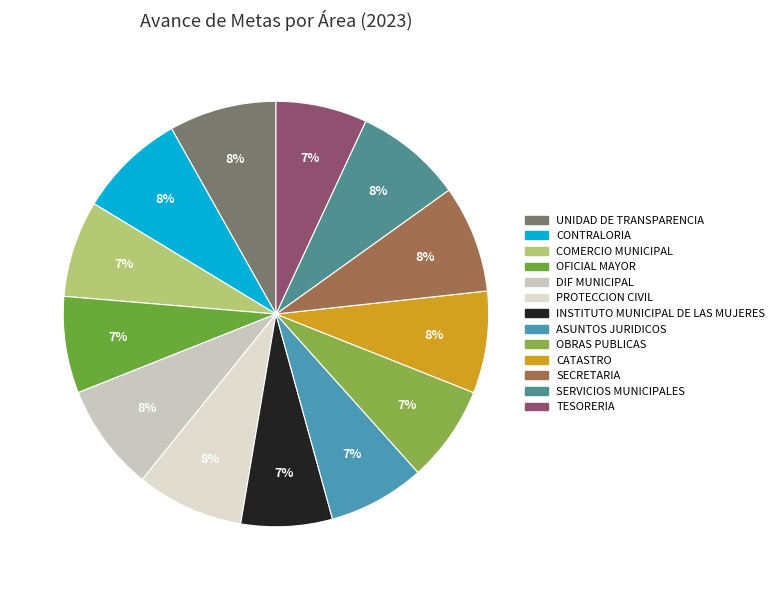

The SERVICIOS MUNICIPALES slice represents 8% of the pie. True or false?

True